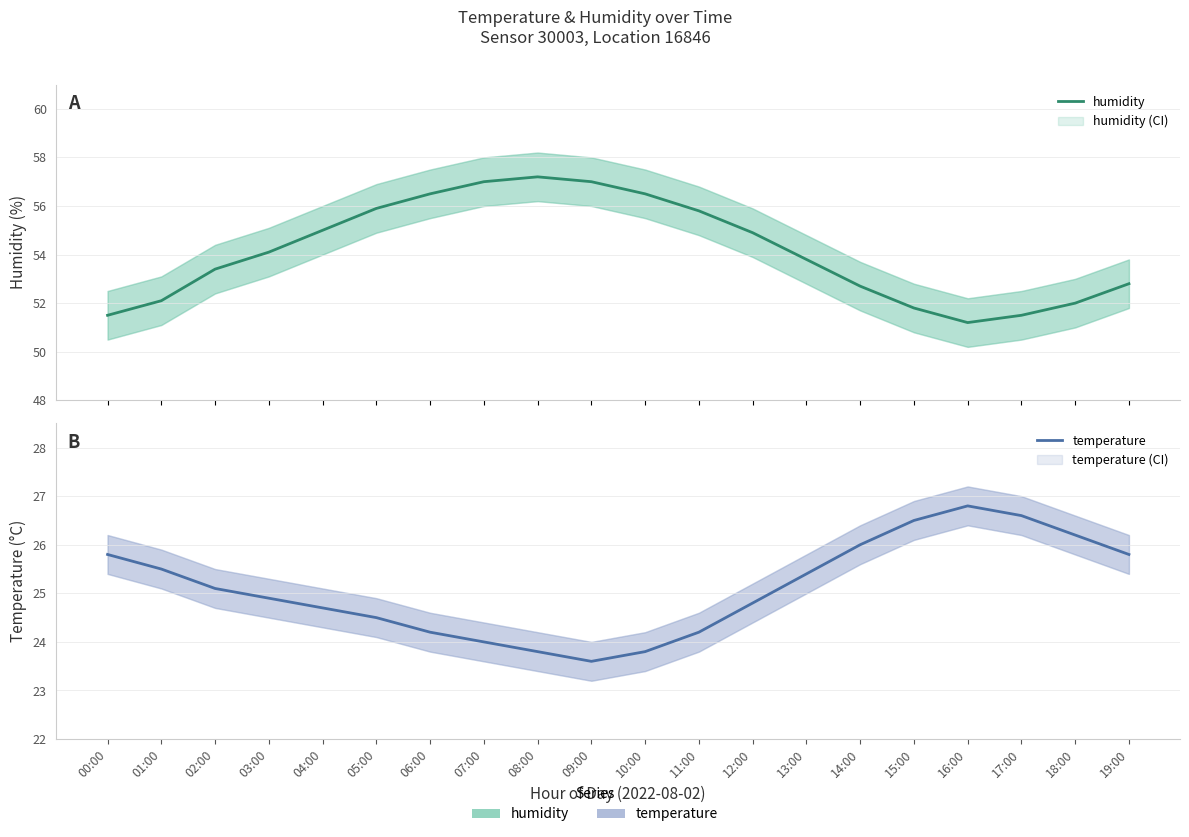

What position from the right is 12:00?

8